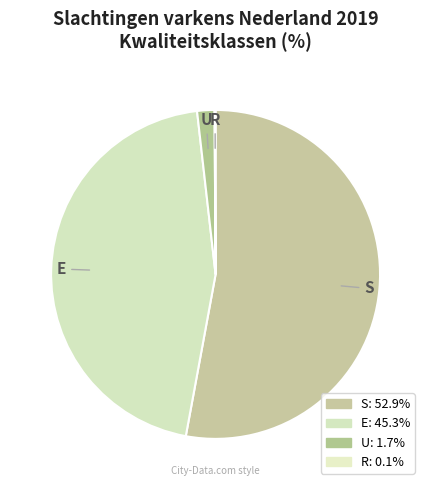

Do E and R together represent more than half of the pie?

No